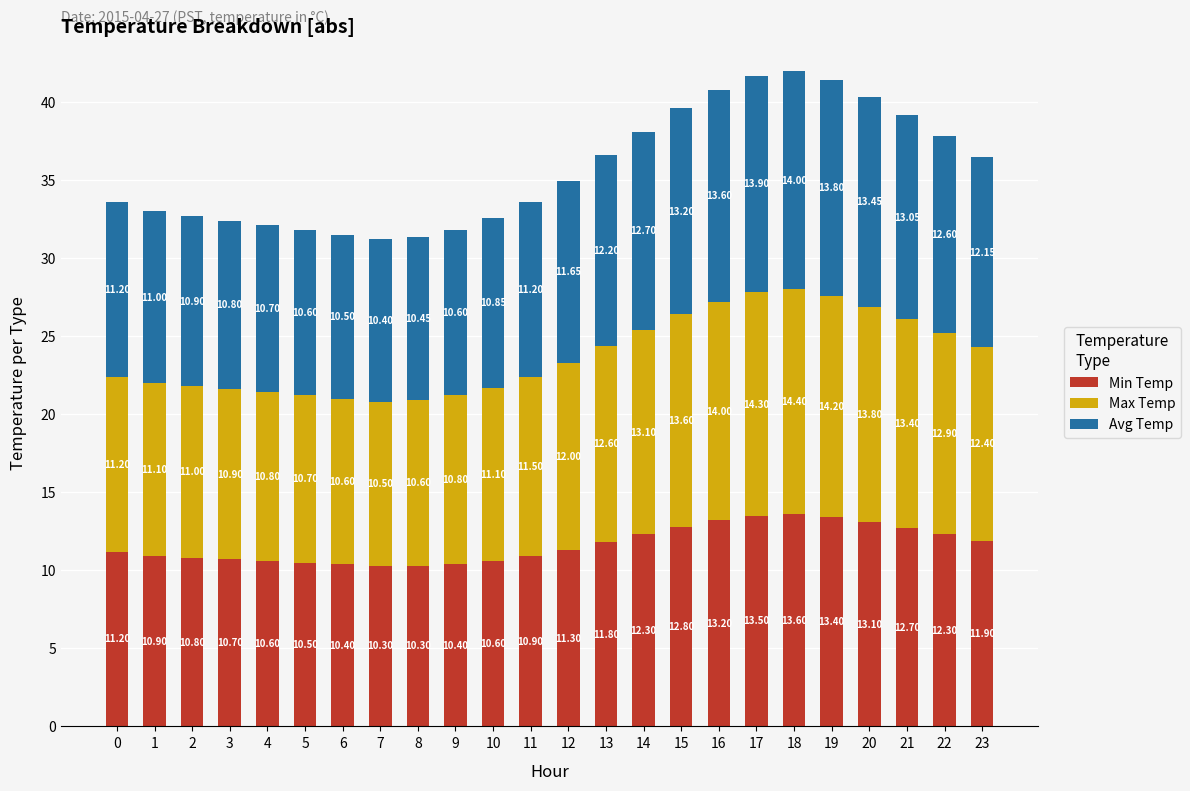

What is the sum of the Min Temp values at 2 and 22?

23.1